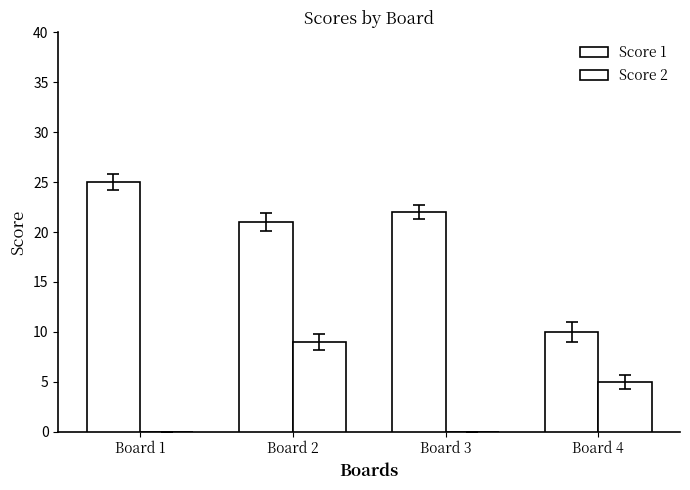

Where does the Score 2 series first go above 5?

Board 2